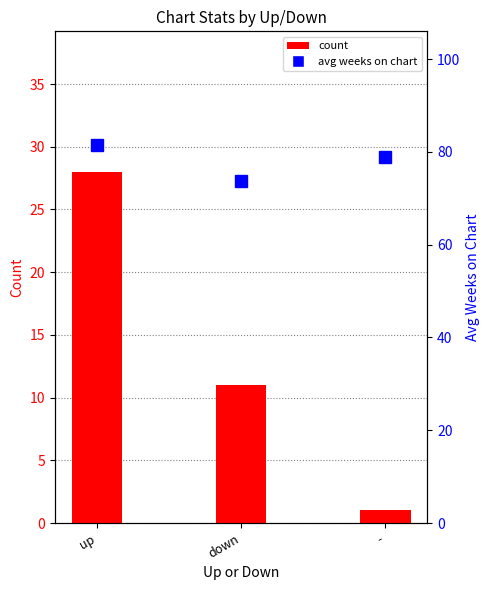

How many series are shown in this chart?

2